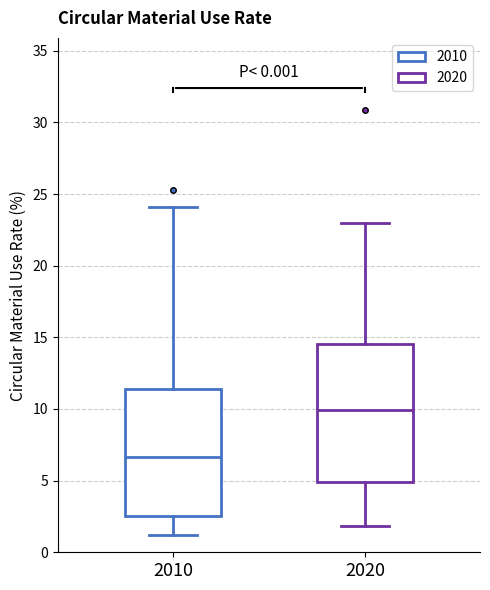

Which box is the tallest, from its lower edge to its upper edge?

2020